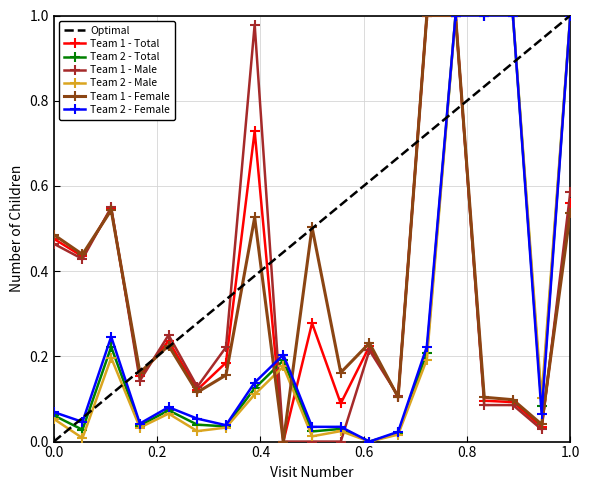

Rank the categories by Team 1 - Total value from lowest to highest.

9, 18, 11, 17, 16, 13, 6, 4, 7, 12, 5, 10, 2, 1, 3, 19, 8, 14, 15